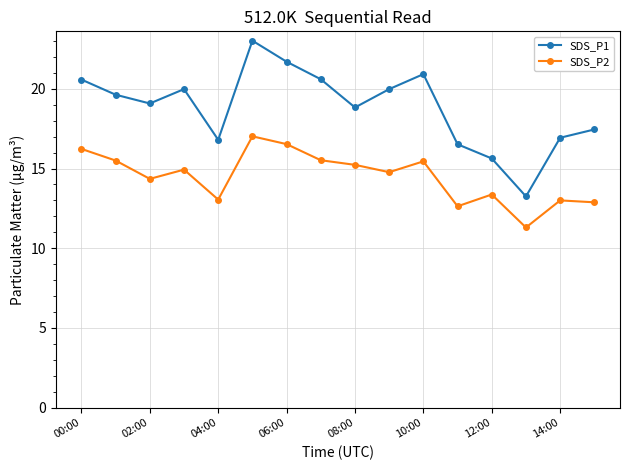

Which series has the largest range (max minus min)?

SDS_P1